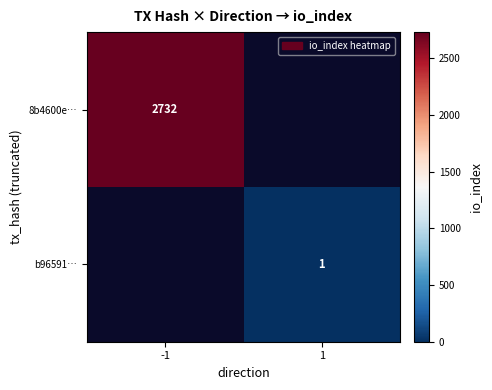

Which has a higher value, -1 or 1?

1